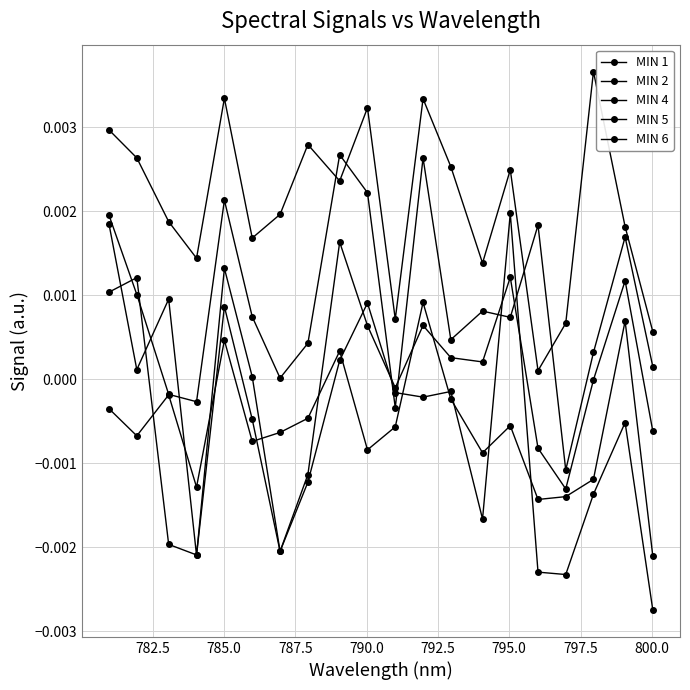

How many data points does each series have?

20